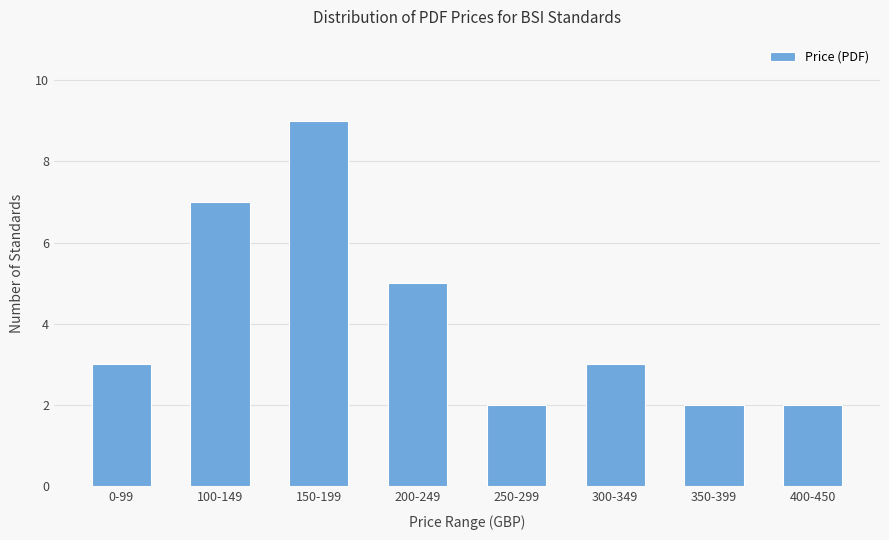

What is the sum of all values?

33